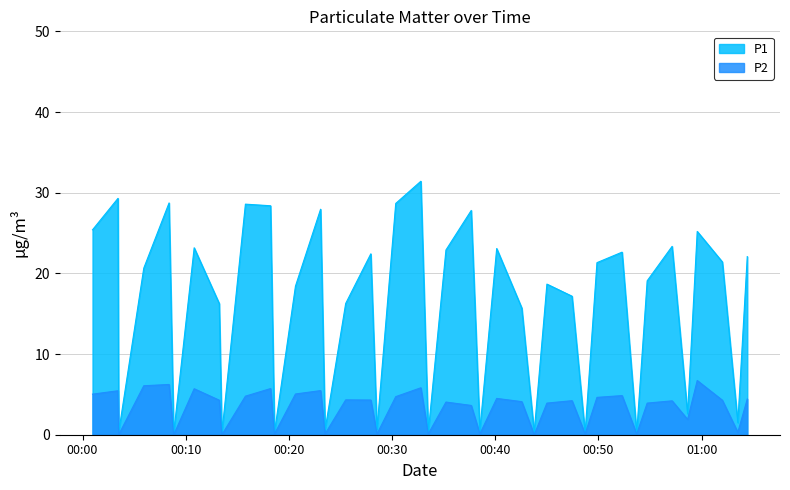

Rank the series at 2023-03-13T00:18:36 from highest to lowest value.

P1, P2